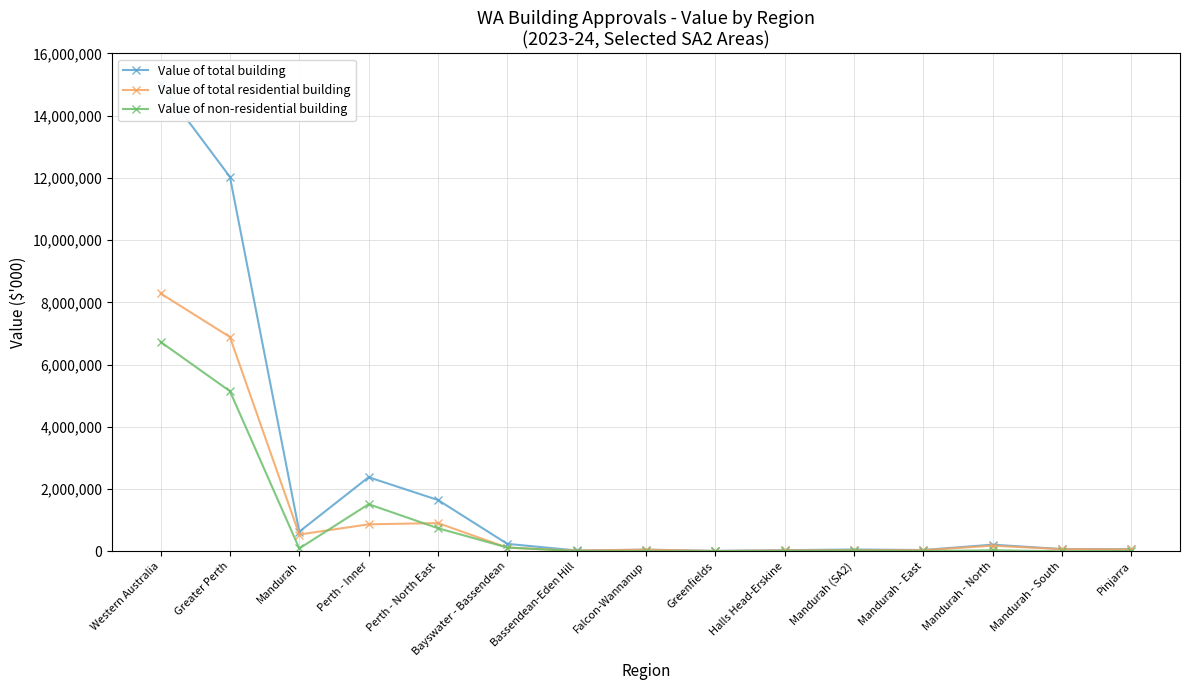

What is the total value across all series at Greenfields?

27890.3